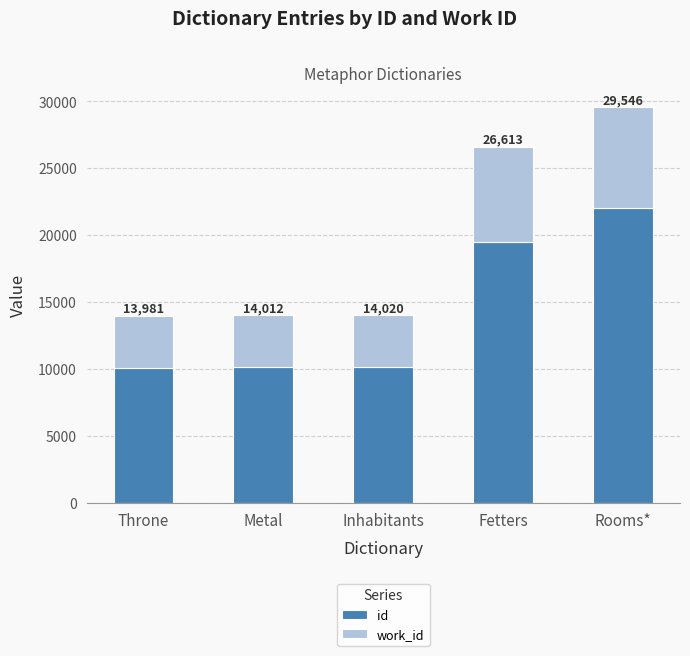

Does the chart contain stacked bars?

Yes